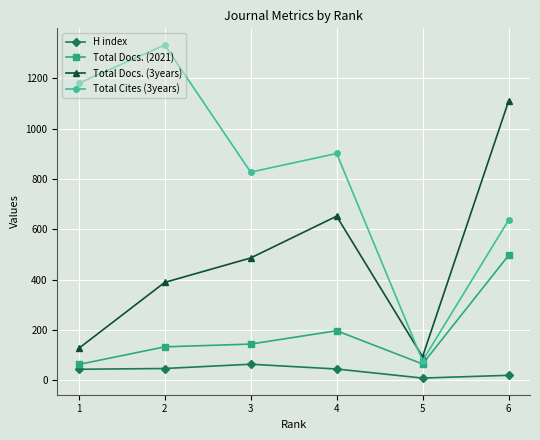

Is this an area chart (filled region under the line)?

No